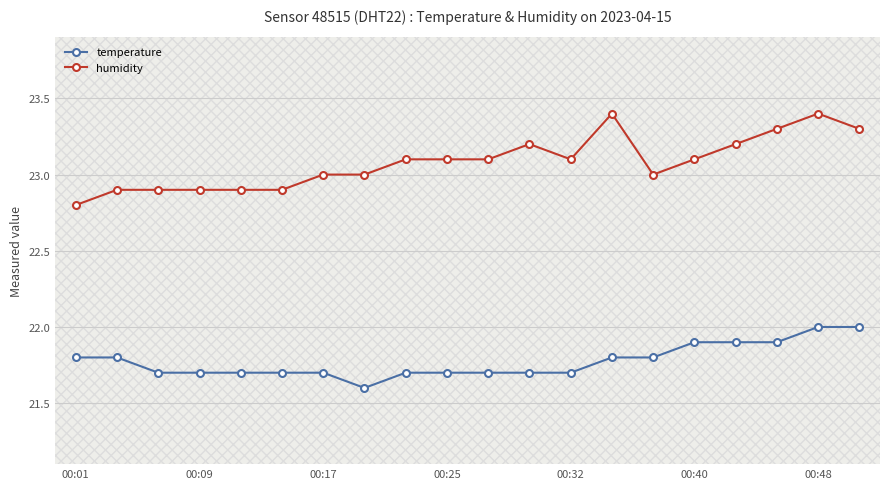

Is the value of temperature at 00:09 greater than the value of humidity at 00:25?

No